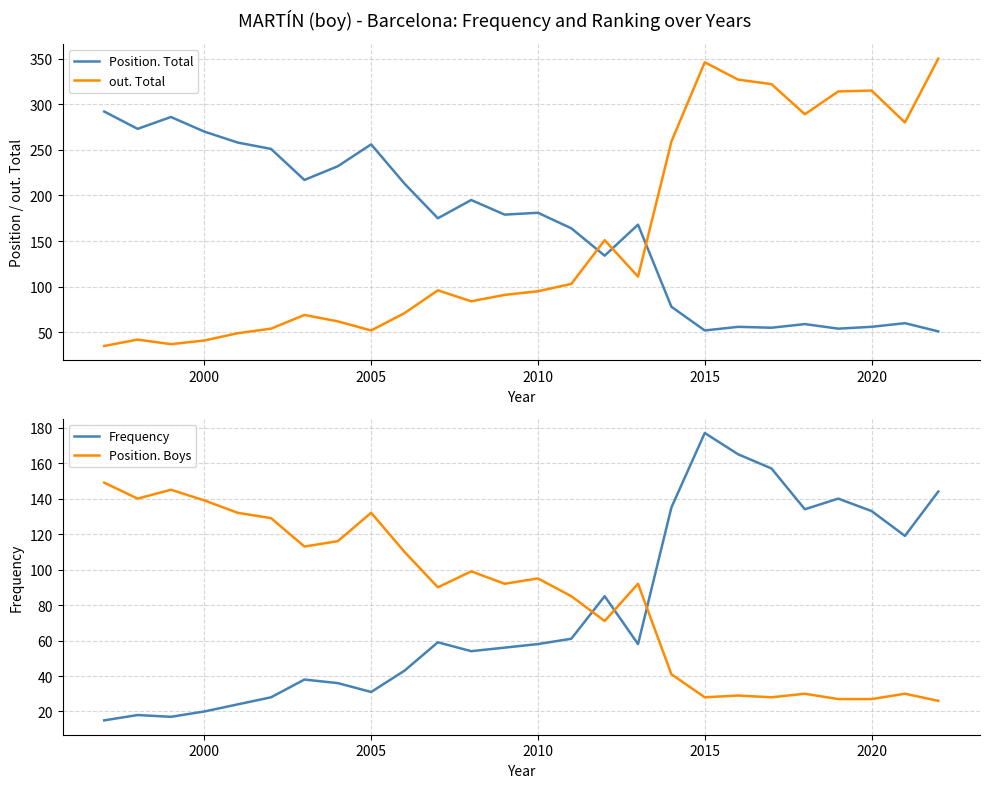

In Frequency, how many points are lower than both neighbors (excluding endpoints)?

6